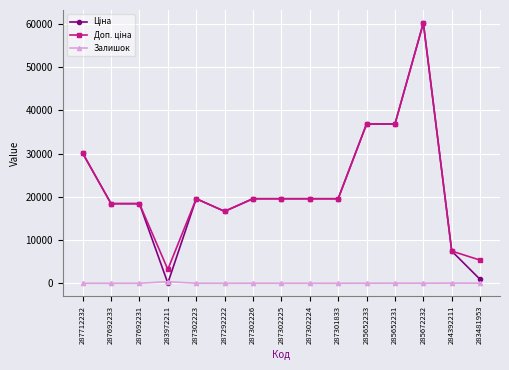

How many series are shown in this chart?

3